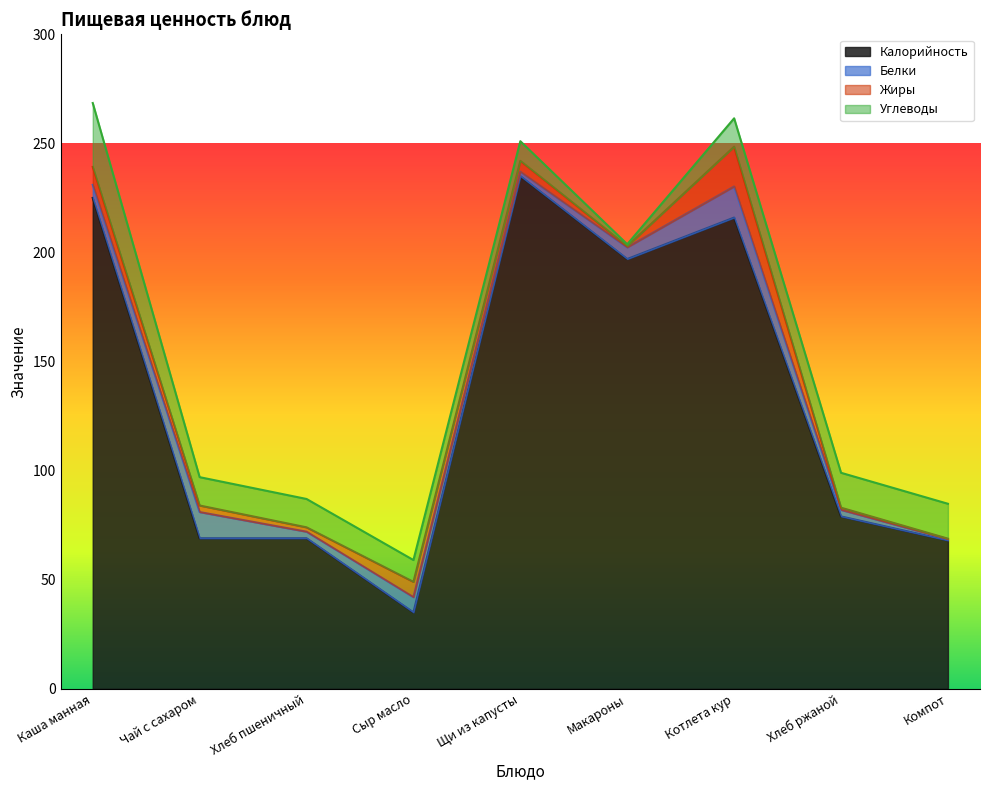

Which label corresponds to the largest value in the chart?

Щи из капусты